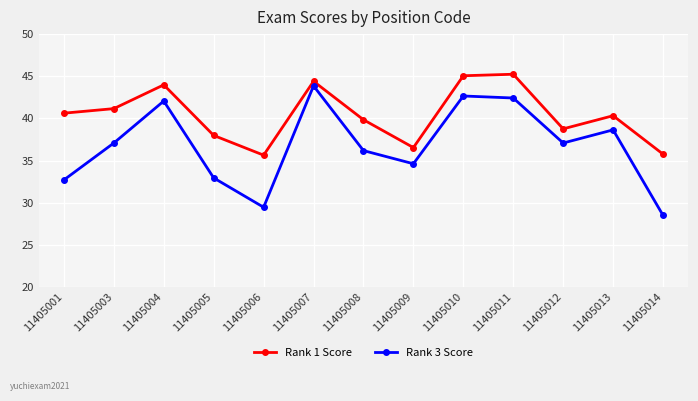

At which label does Rank 3 Score first exceed 37?

11405003